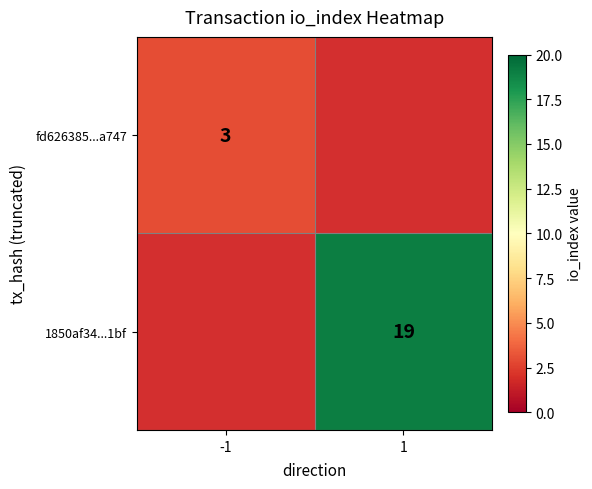

The fd626385...a747 series shows 3 at -1. True or false?

True